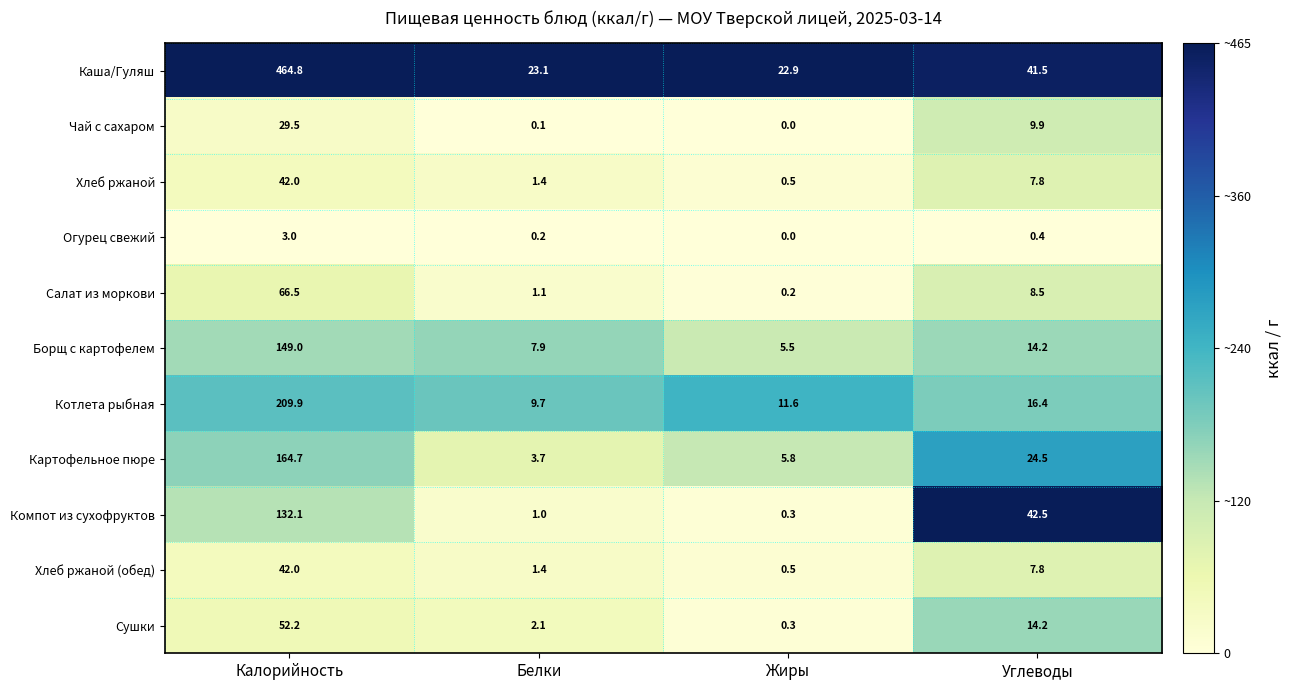

Which category has the highest value across all series?

Калорийность